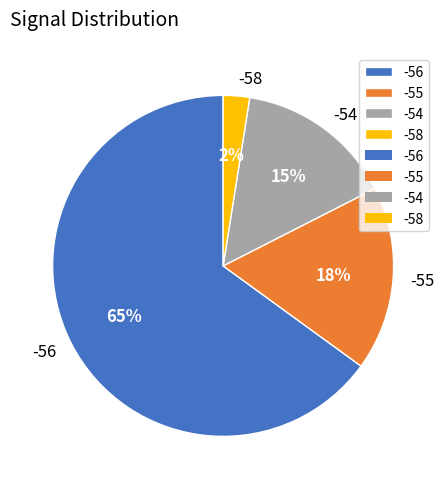

Does any single category account for the majority?

Yes